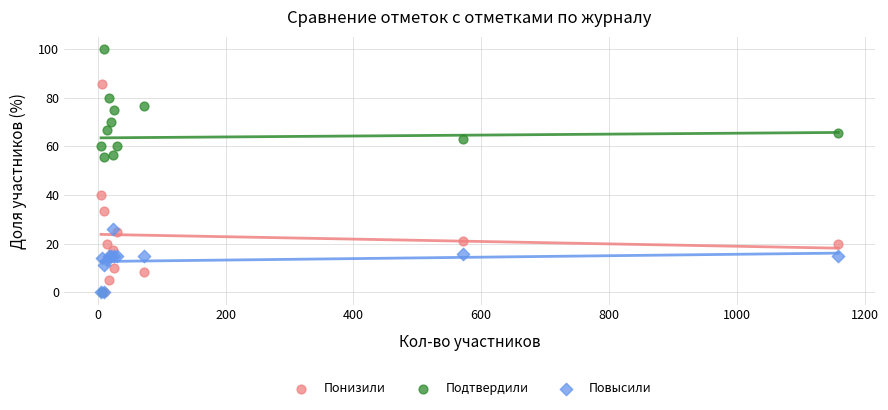

Which series has the widest spread of Y values?

Подтвердили